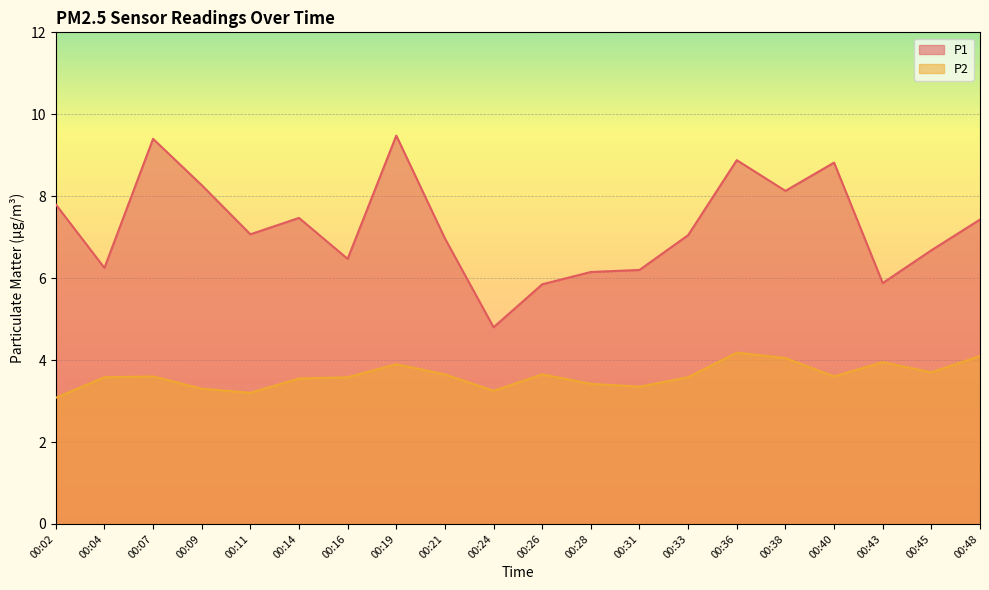

List the series in order of their peak value, highest first.

P1, P2